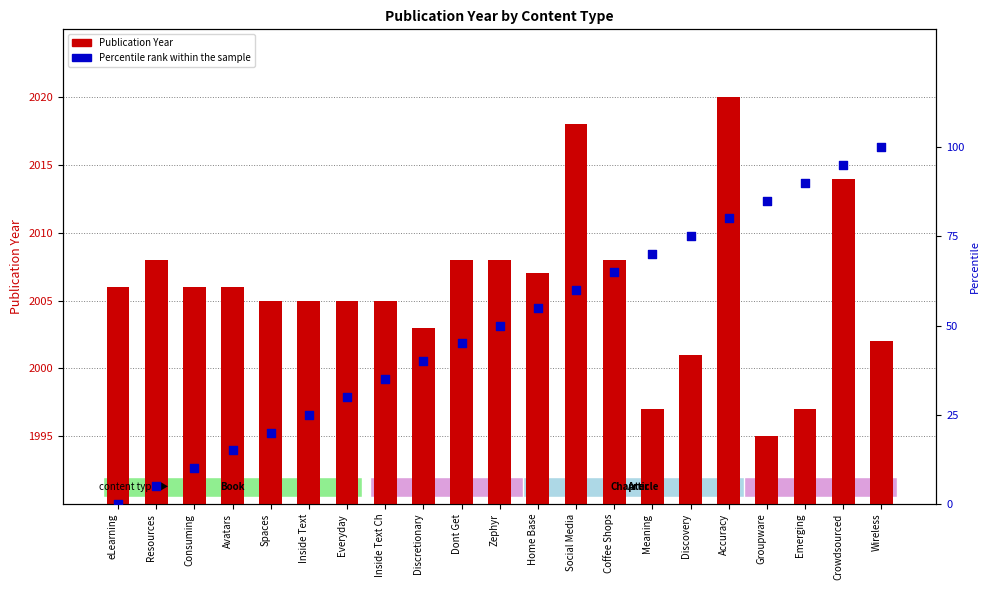

Which series has the widest spread of Y values?

Percentile rank within the sample